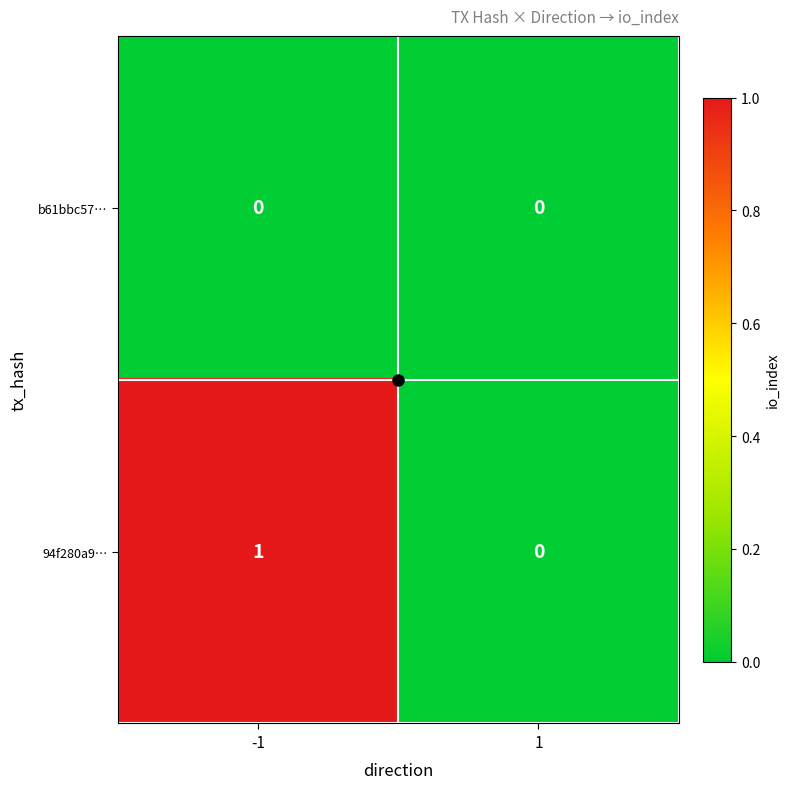

Is the value of 94f280a9… at -1 greater than the value of b61bbc57… at 1?

Yes